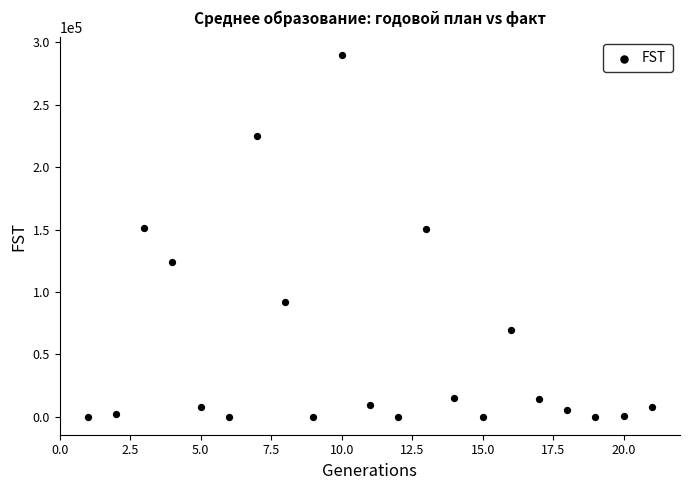

What is the range of Y values (max minus min)?

289537.7